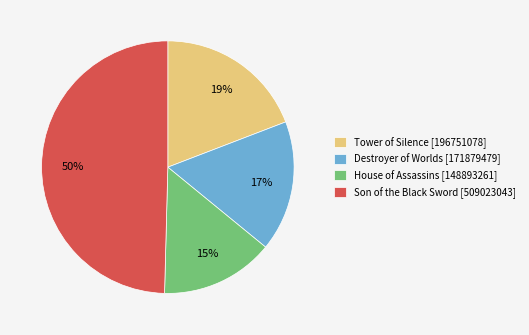

Approximately how many times larger is the value at Destroyer of Worlds [171879479] compared to Son of the Black Sword [509023043]?

0.3